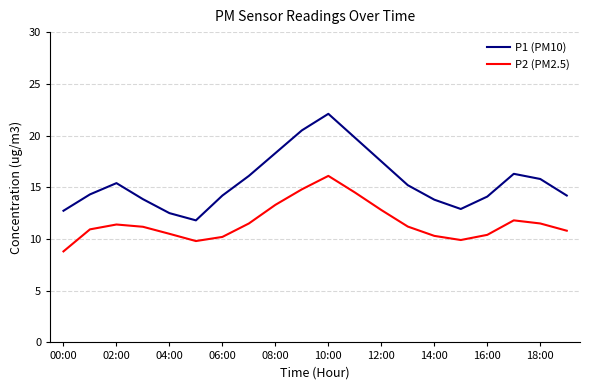

Which series has the largest total across all categories?

P1 (PM10)